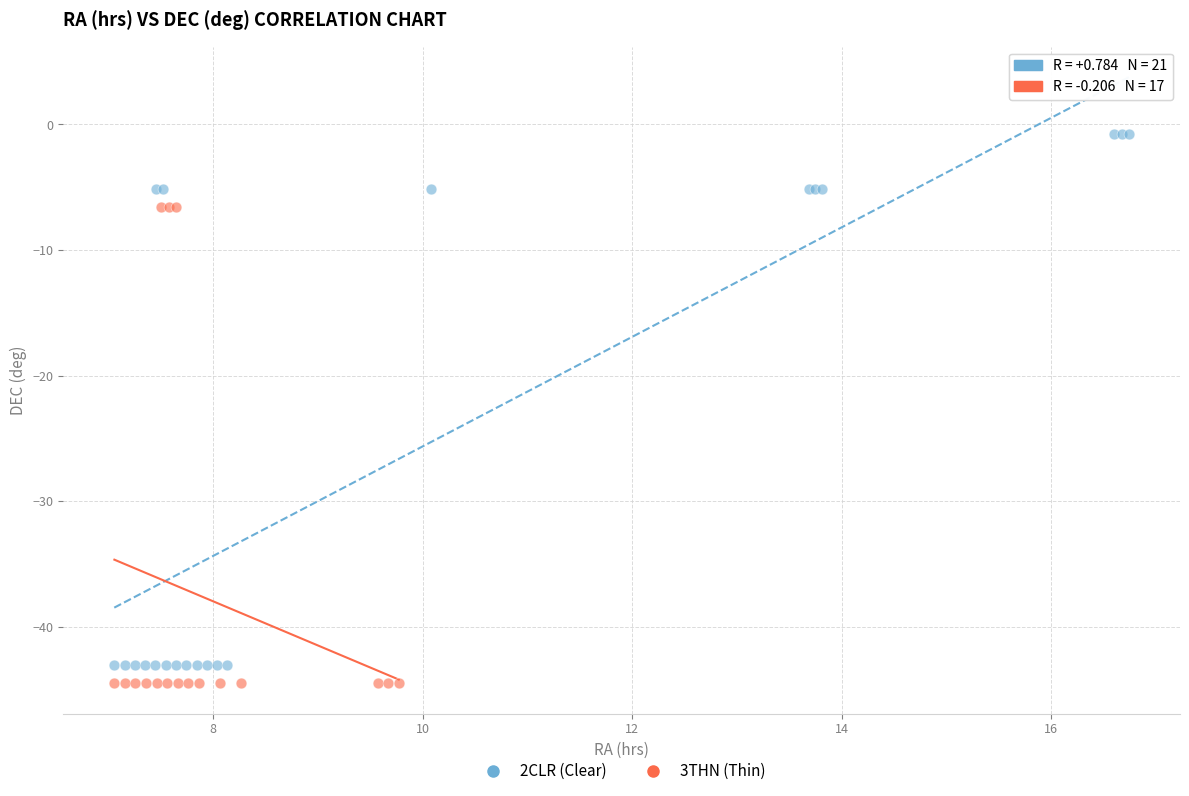

Which series has the widest spread of Y values?

2CLR (Clear)